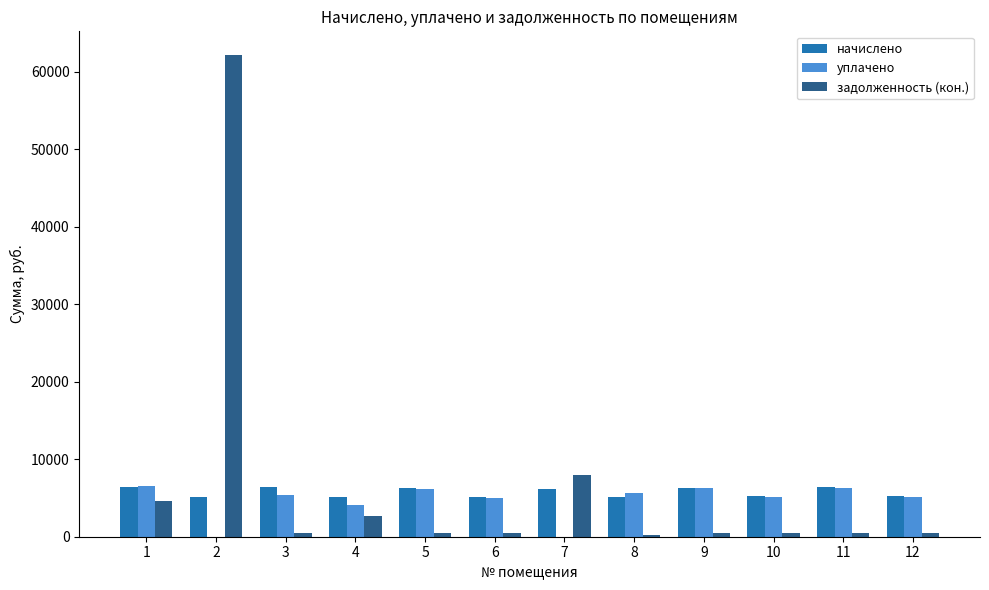

What are all the series names shown in the legend?

начислено, уплачено, задолженность (кон.)